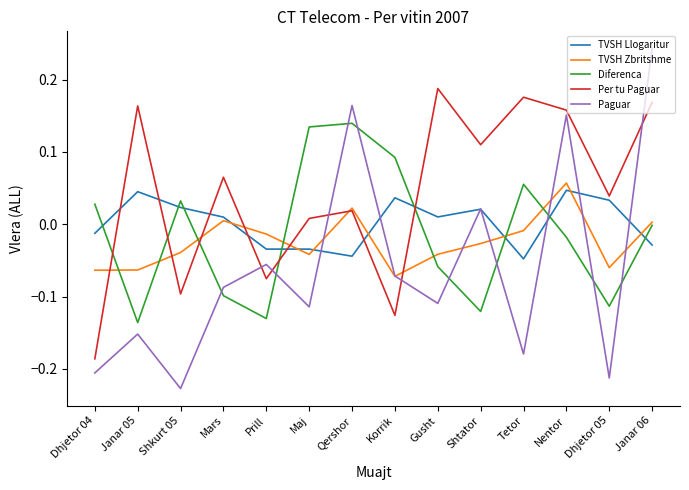

Between Prill and Maj, which series saw the biggest shift?

Diferenca